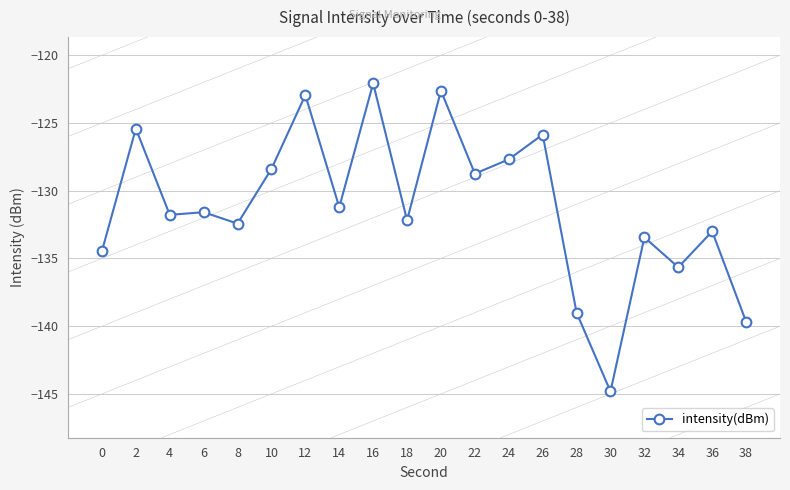

True or false: the data has more than 0 interior local peaks.

True